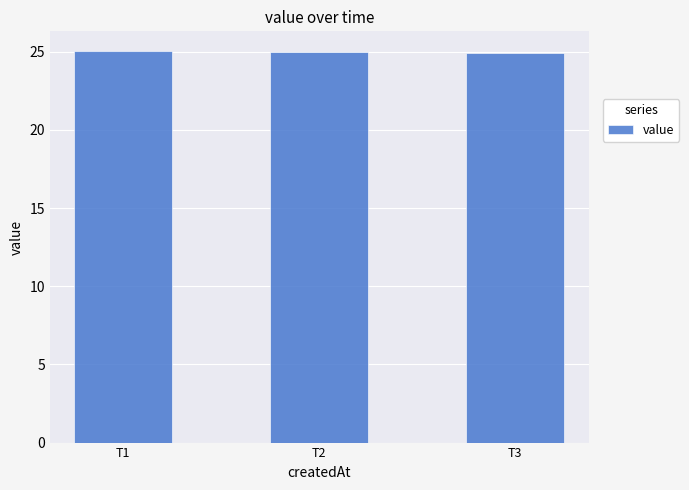

What is the approximate value at T1?

25.1